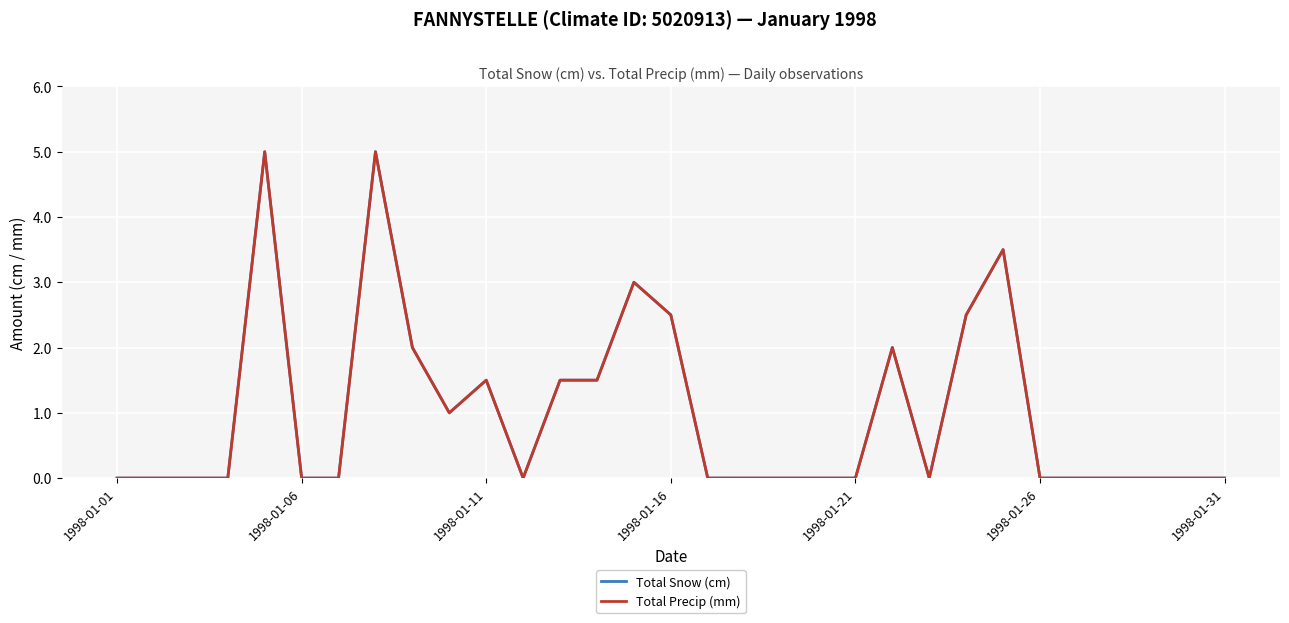

Which series has the widest spread of values?

Total Snow (cm)